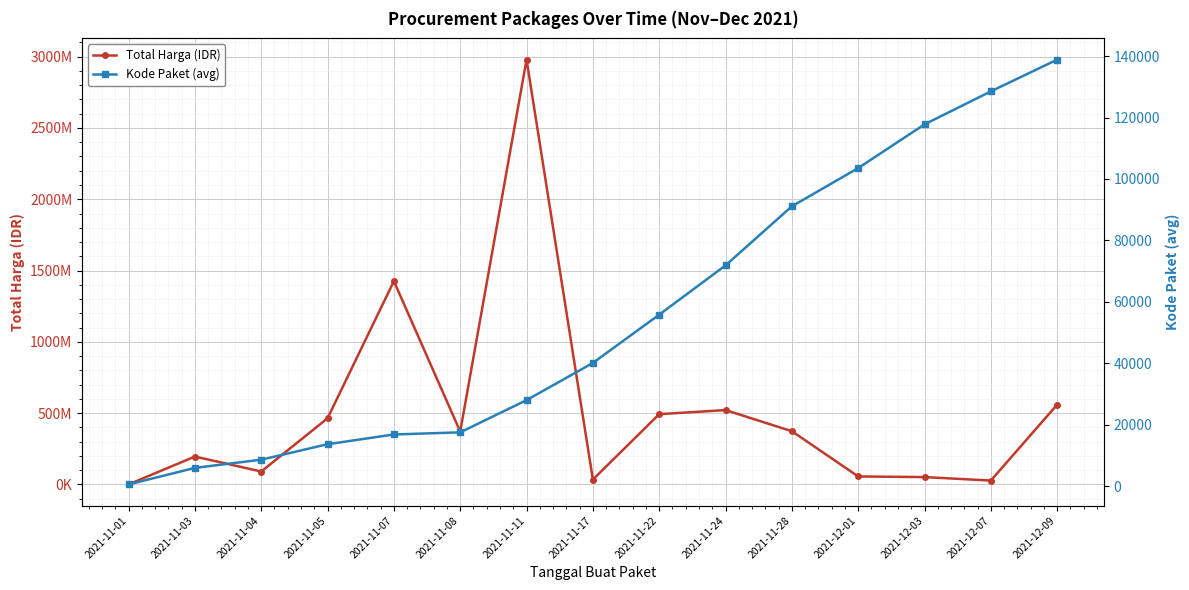

Reading left to right, list all the values displayed in this chart.

Total Harga (IDR): 2021-11-01=333600	2021-11-03=195711270	2021-11-04=90672075	2021-11-05=464002100	2021-11-07=1425867900	2021-11-08=370765900	2021-11-11=2978963240	2021-11-17=34292000	2021-11-22=493000000	2021-11-24=521459200	2021-11-28=373404000	2021-12-01=56152800	2021-12-03=51601000	2021-12-07=27412000	2021-12-09=559971000
Kode Paket (avg): 2021-11-01=570	2021-11-03=5949	2021-11-04=8615	2021-11-05=13652	2021-11-07=16823	2021-11-08=17518	2021-11-11=27996	2021-11-17=40112	2021-11-22=55826	2021-11-24=71874	2021-11-28=91101	2021-12-01=103541	2021-12-03=117783	2021-12-07=128516	2021-12-09=138847